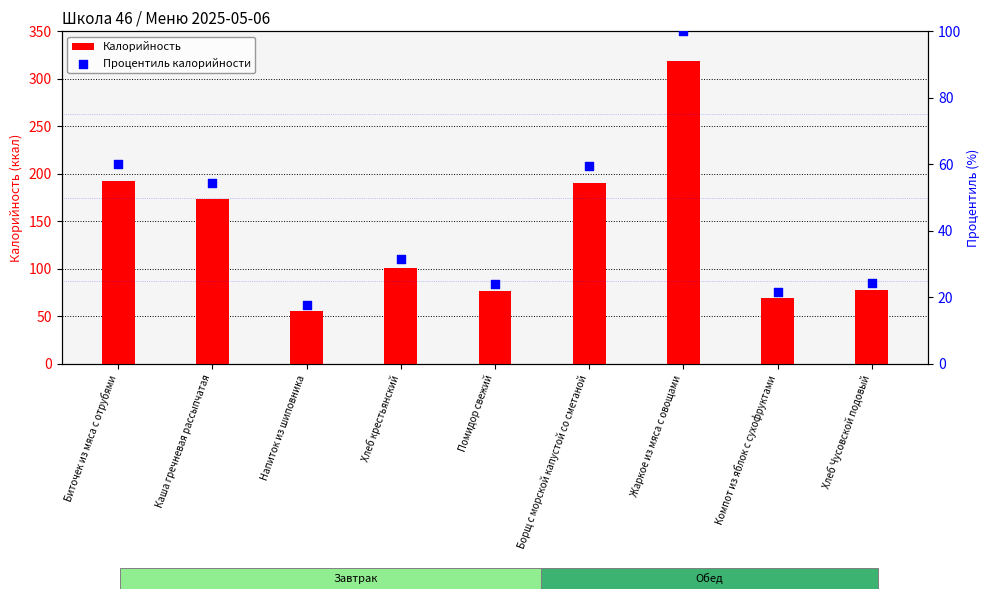

What are all the series names shown in the legend?

Калорийность, Процентиль калорийности